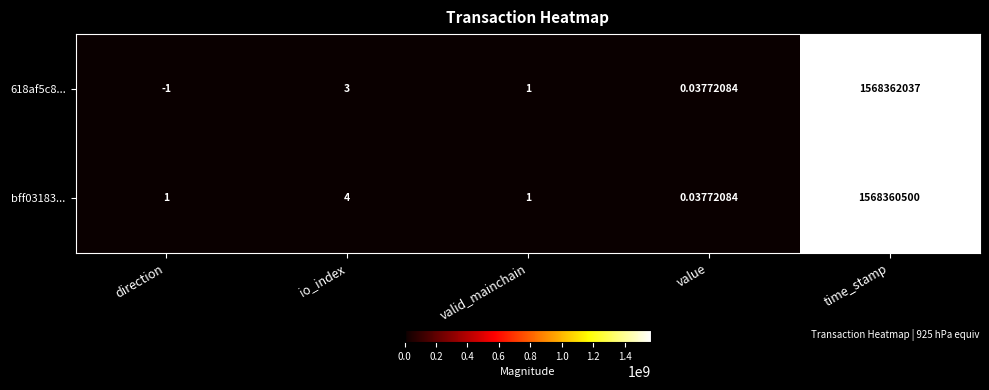

What is the minimum value shown in the chart?

-1.0